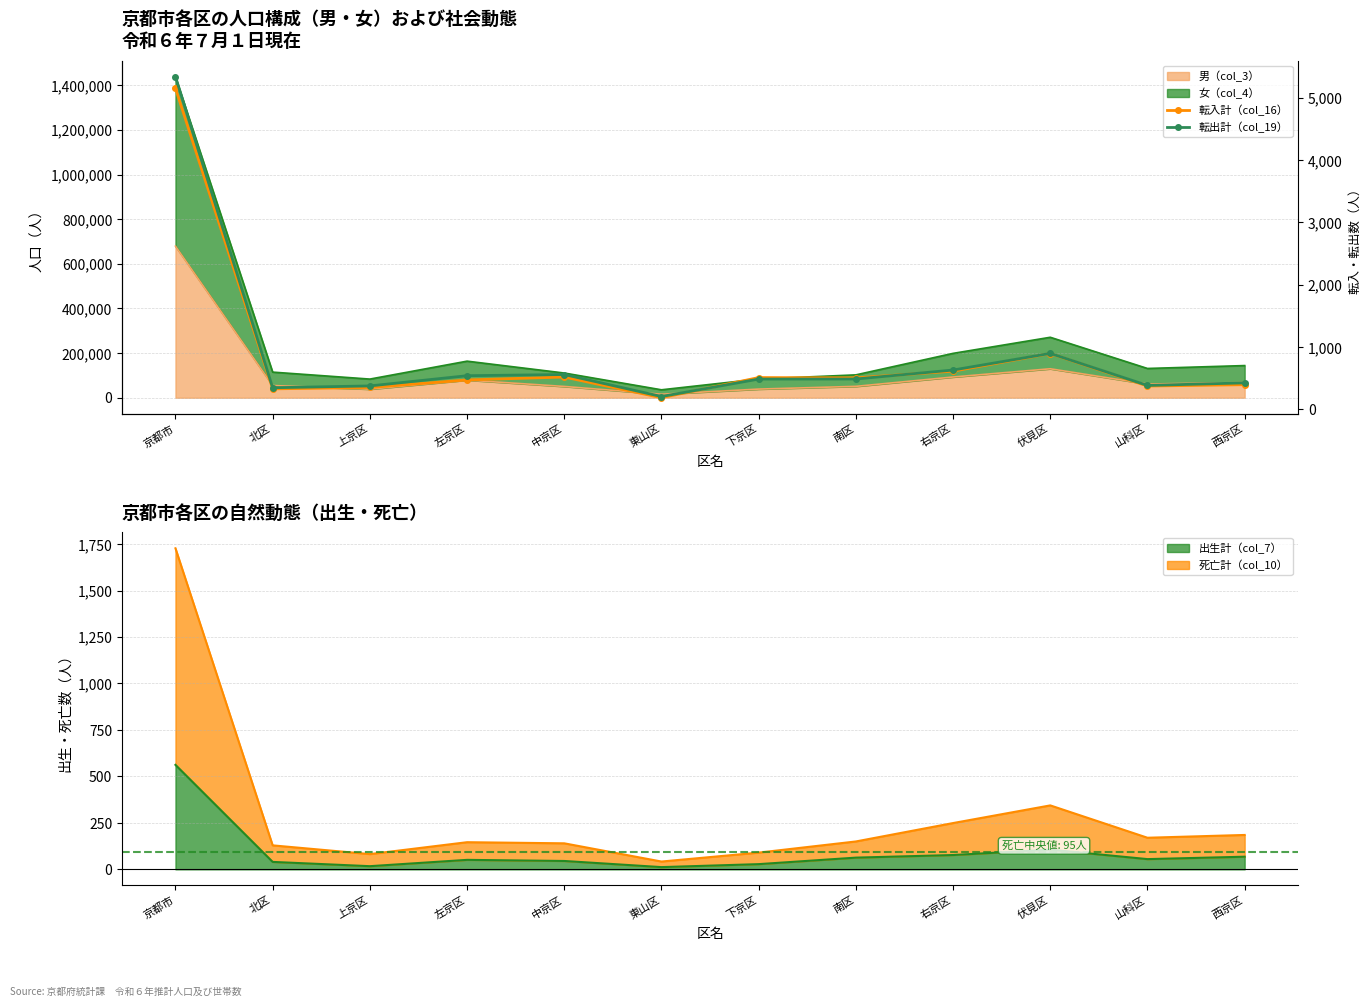

Which category has the highest value in the 転出計（col_19） series?

京都市